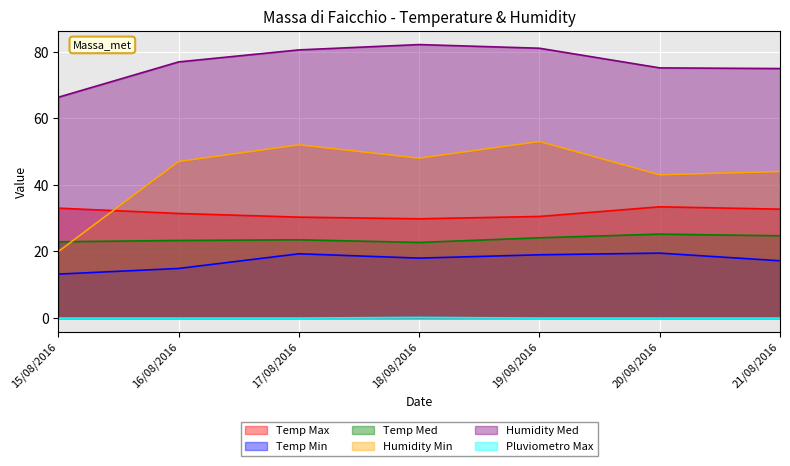

Where is the first local minimum for Temp Max?

18/08/2016